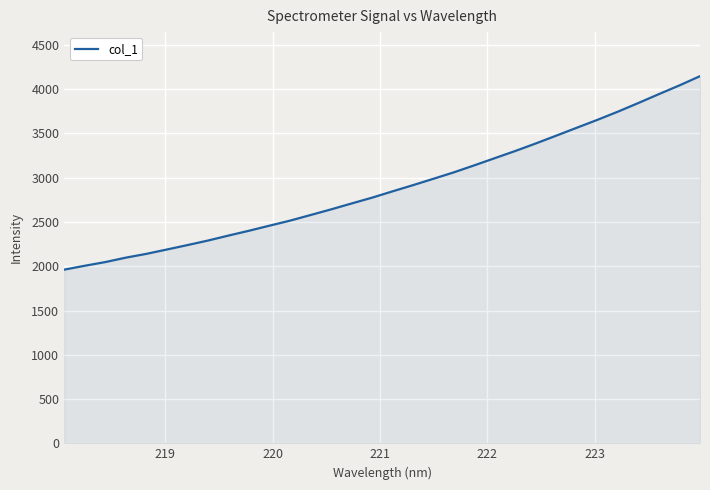

What is the smallest value displayed?

1961.7